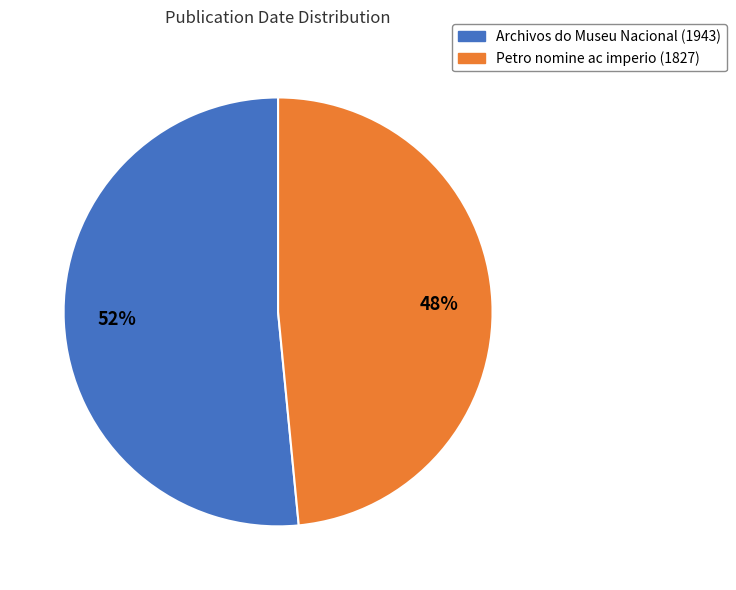

Is Petro nomine ac imperio (1827) the majority of the pie?

No